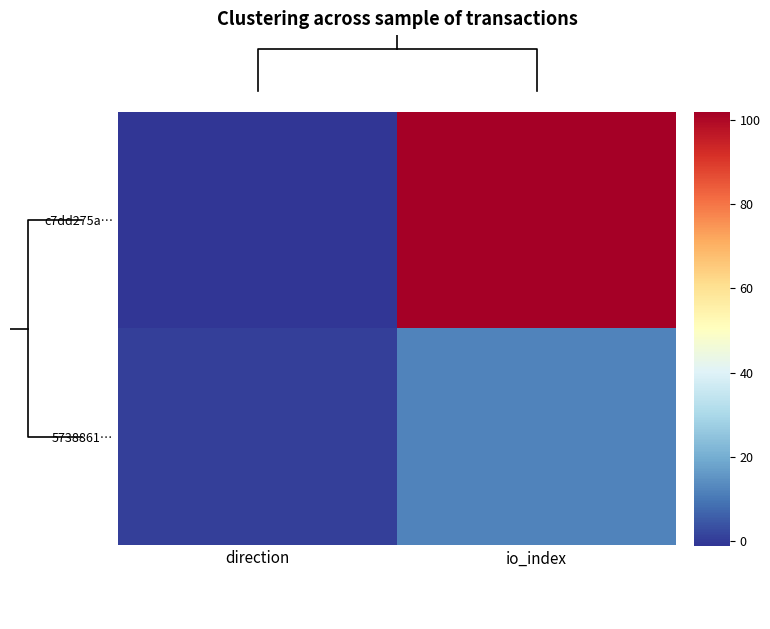

Rank the series by their maximum value, from highest to lowest.

c7dd275a…, 5738861…